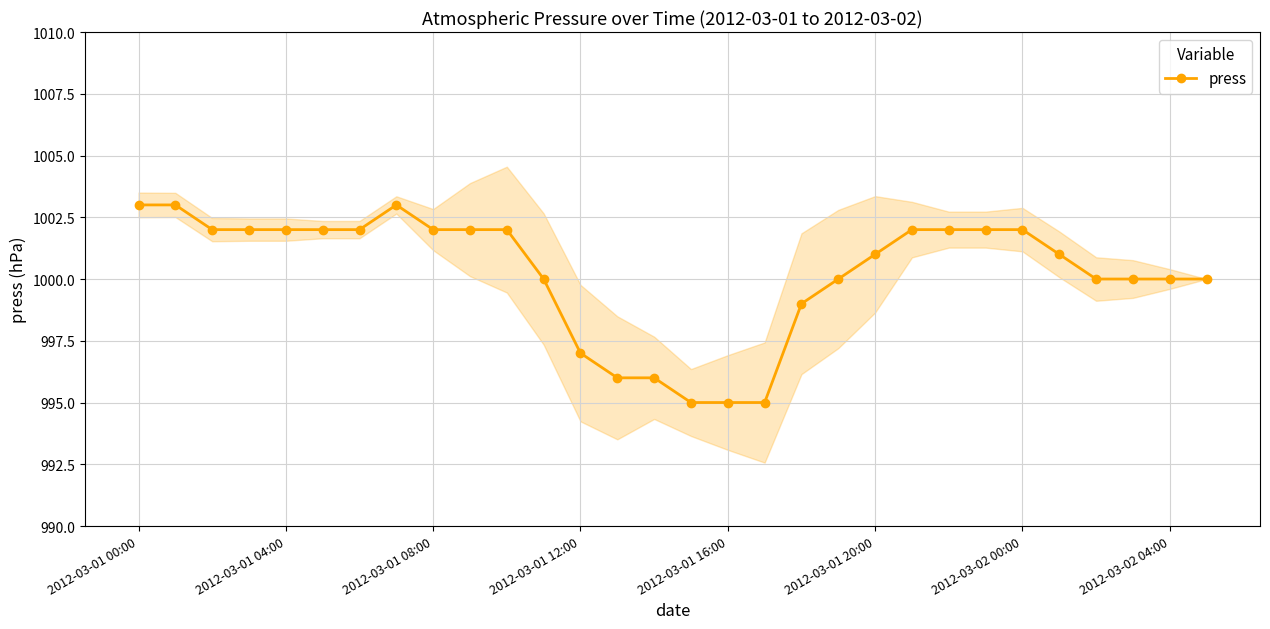

Does the chart display data point markers on the line(s)?

Yes